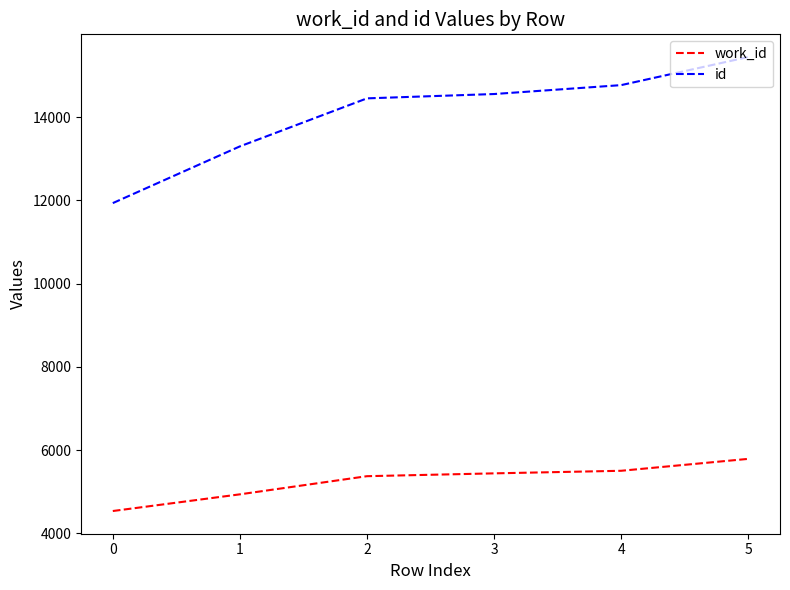

What is the average value of the work_id series?

5265